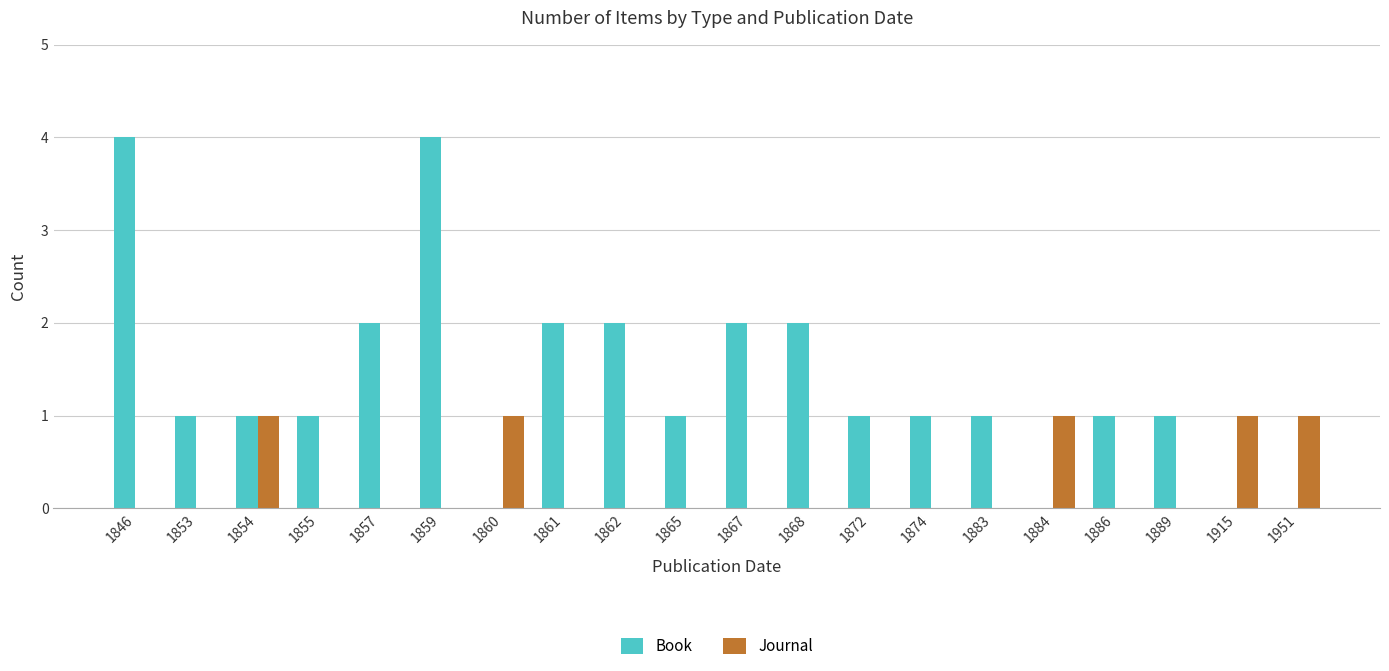

Reading right to left, extract all data points from this chart.

Book: 1951=0	1915=0	1889=1	1886=1	1884=0	1883=1	1874=1	1872=1	1868=2	1867=2	1865=1	1862=2	1861=2	1860=0	1859=4	1857=2	1855=1	1854=1	1853=1	1846=4
Journal: 1951=1	1915=1	1889=0	1886=0	1884=1	1883=0	1874=0	1872=0	1868=0	1867=0	1865=0	1862=0	1861=0	1860=1	1859=0	1857=0	1855=0	1854=1	1853=0	1846=0